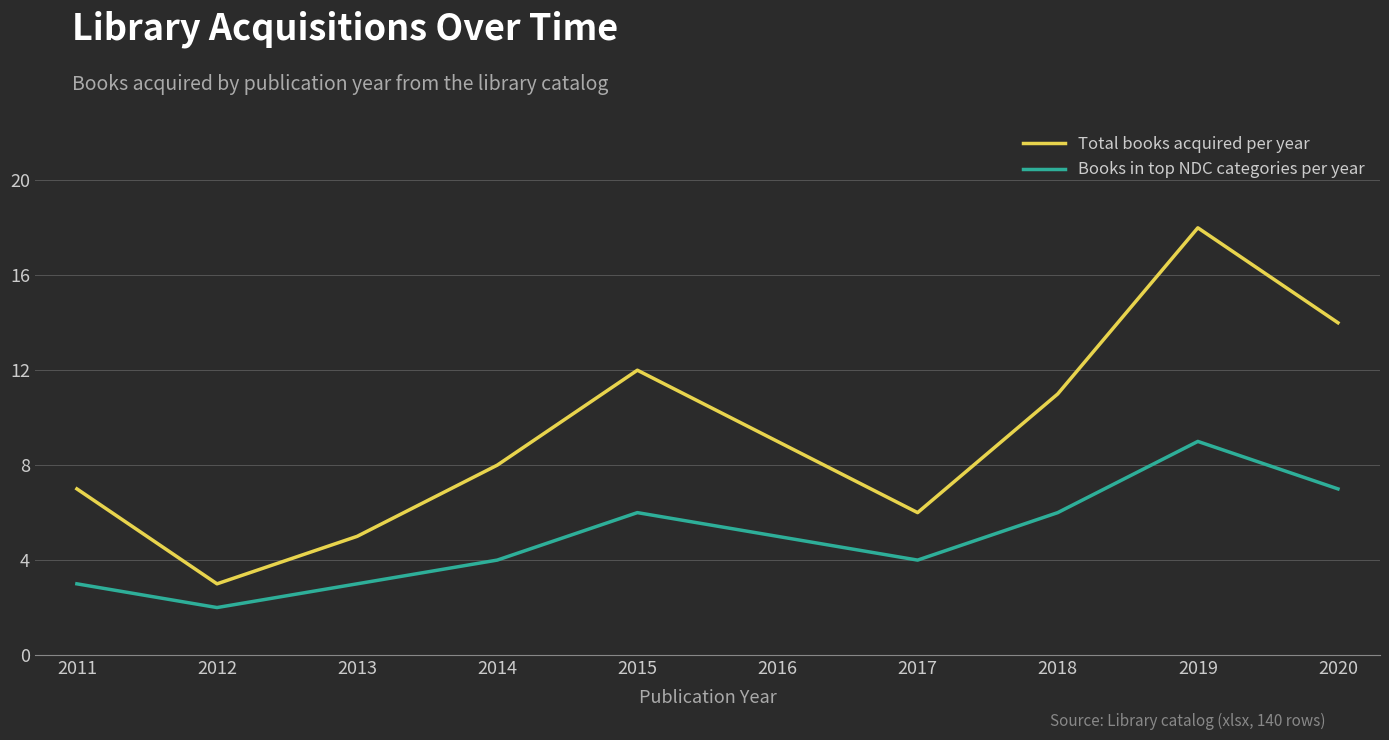

What is the total value across all series at 2012?

5